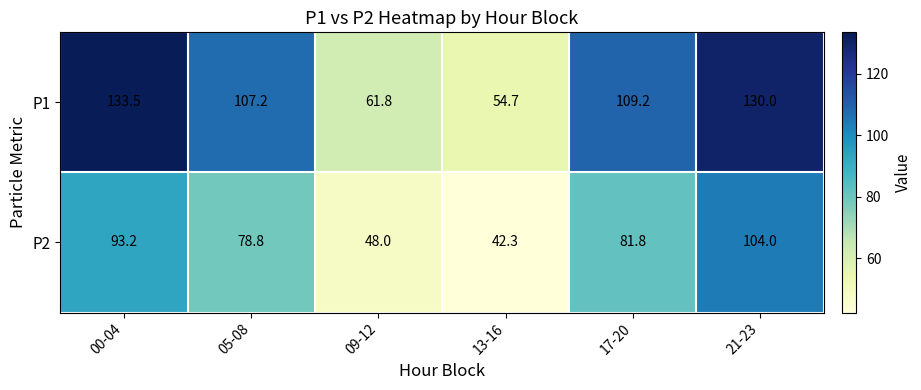

At which label is P2 closest to 73?

05-08